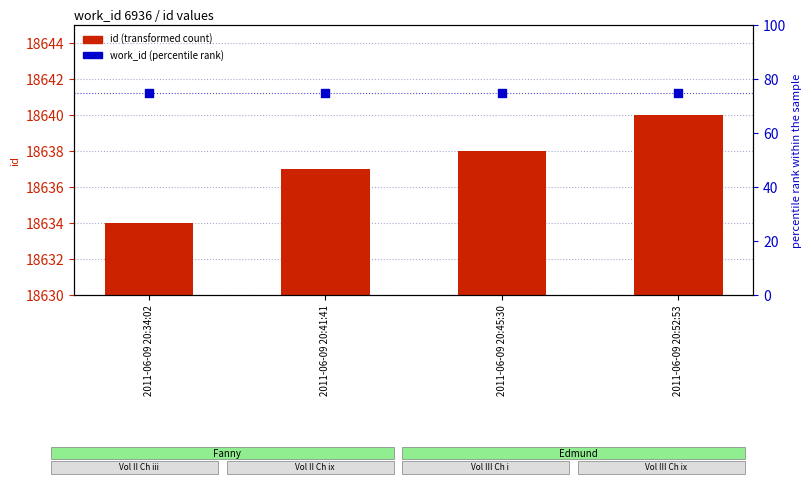

Is the value of work_id (percentile rank) at 2011-06-09 20:34:02 greater than the value of id at 2011-06-09 20:34:02?

No